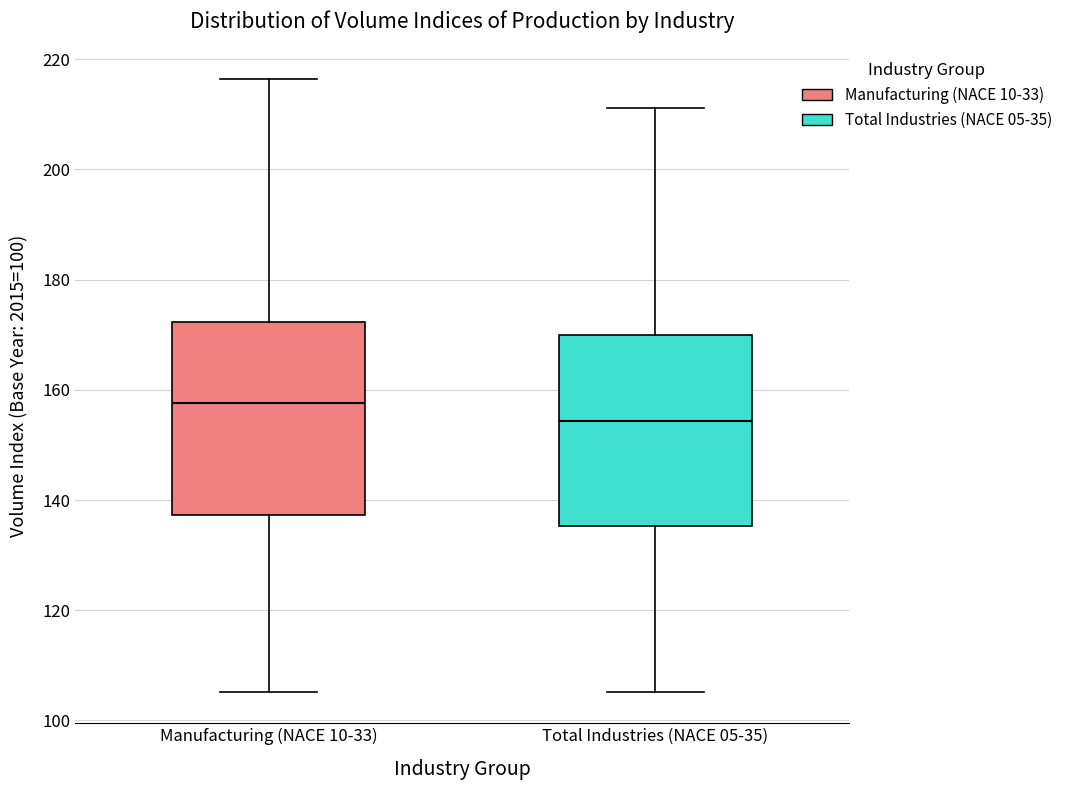

Which box has the highest median line?

Manufacturing (NACE 10-33)